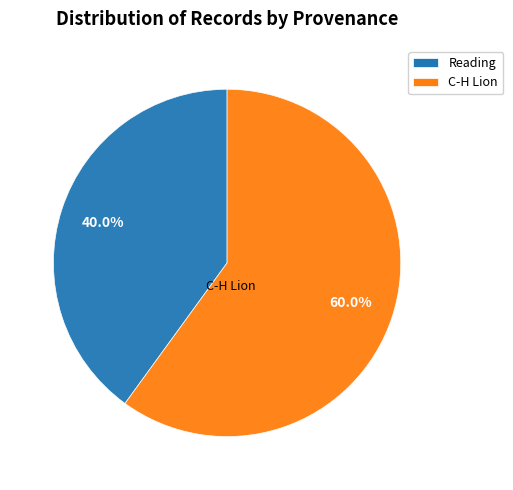

Between C-H Lion and Reading, which is larger?

C-H Lion